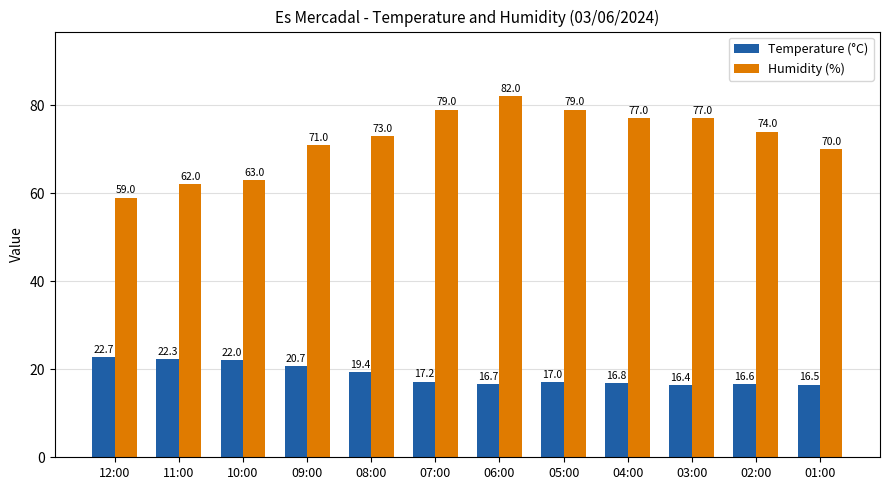

True or false: Temperature (°C) has a value of 27.6 at 08:00.

False